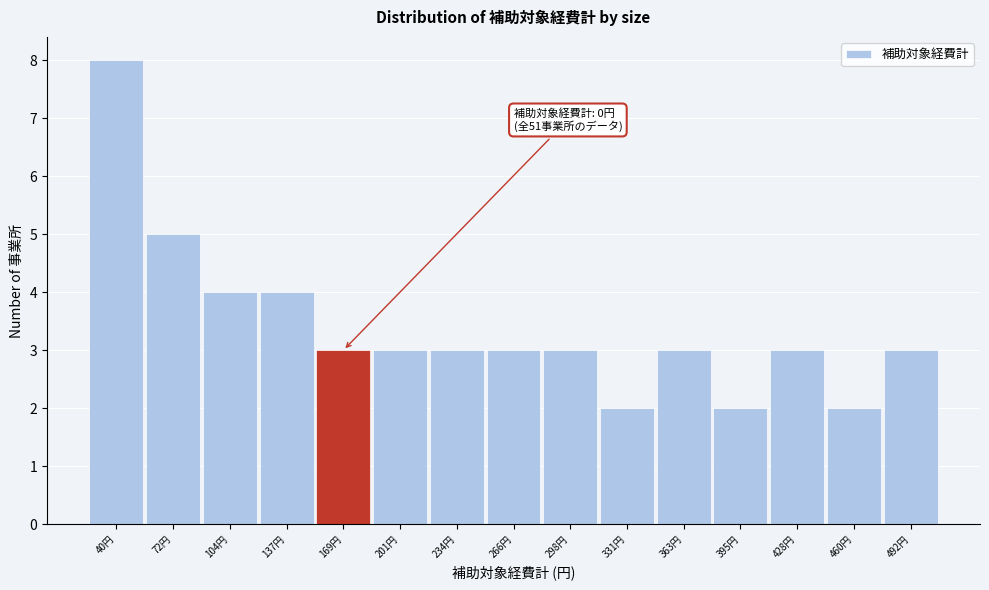

Reading left to right, extract all data points from this chart.

40円=8	72円=5	104円=4	137円=4	169円=3	201円=3	234円=3	266円=3	298円=3	331円=2	363円=3	395円=2	428円=3	460円=2	492円=3